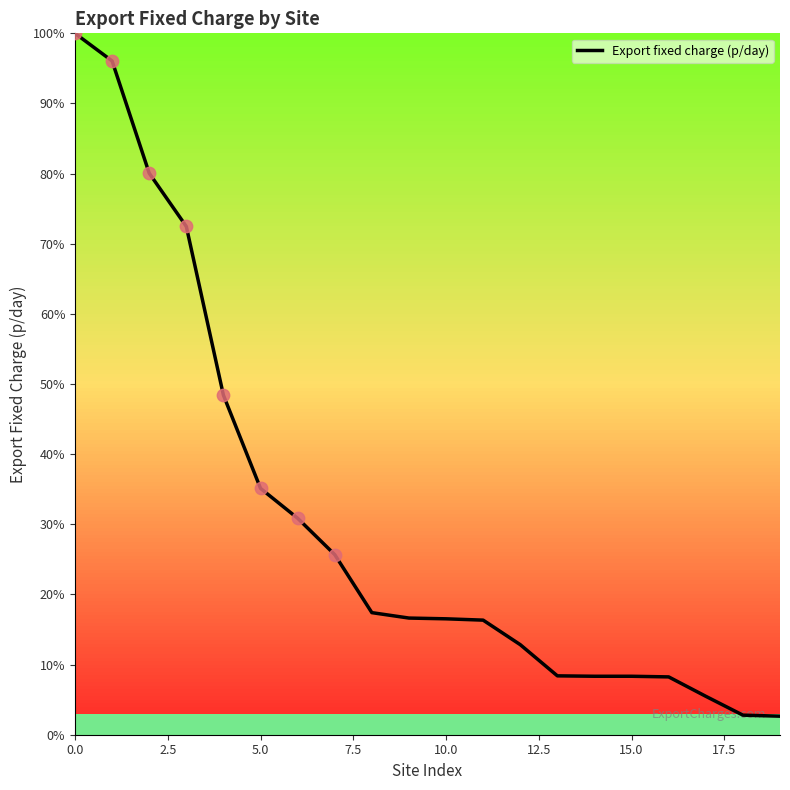

What is the minimum value shown in the chart?

2.6